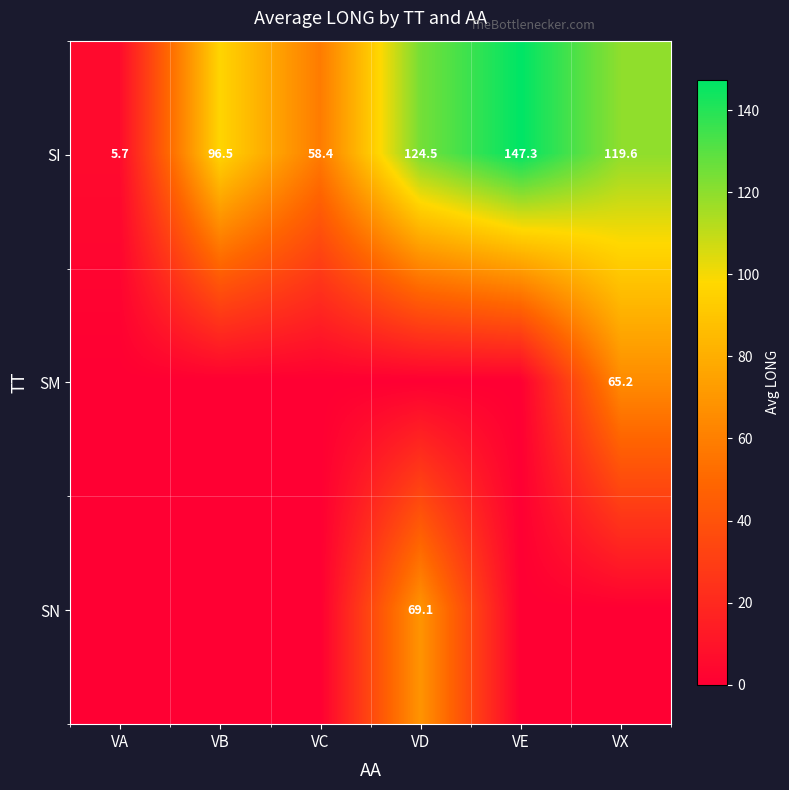

At which label is SI closest to 76?

VC